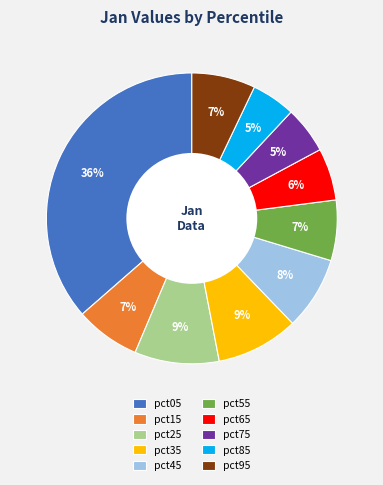

To the nearest percent, what is the difference between the pct15 and pct65 slice percentages?

1%